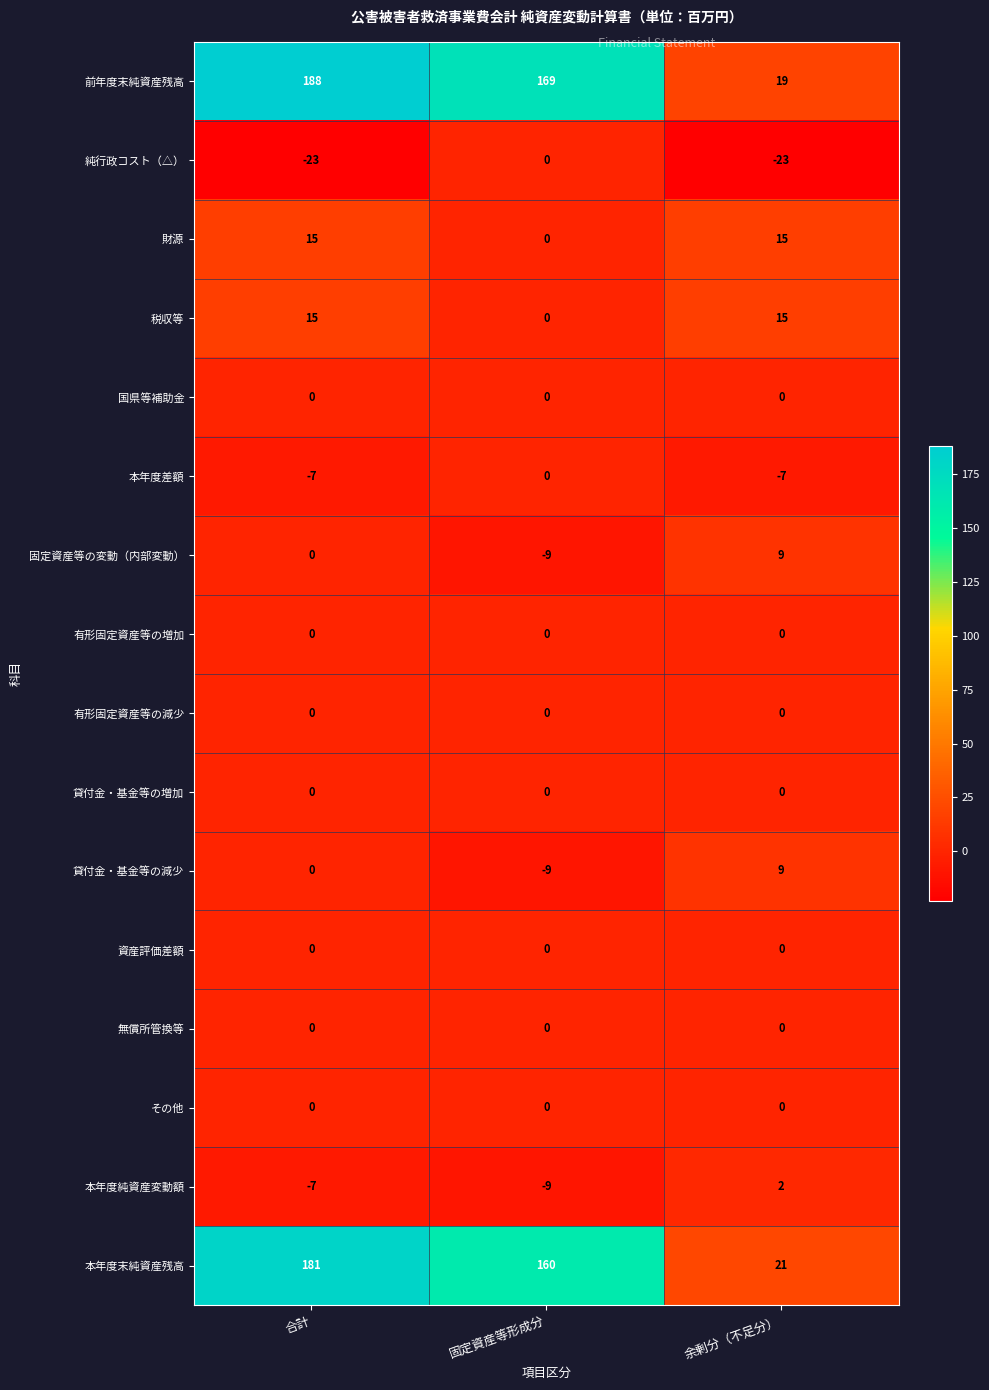

What is the spread (max minus min) of values at 固定資産等形成分?

178